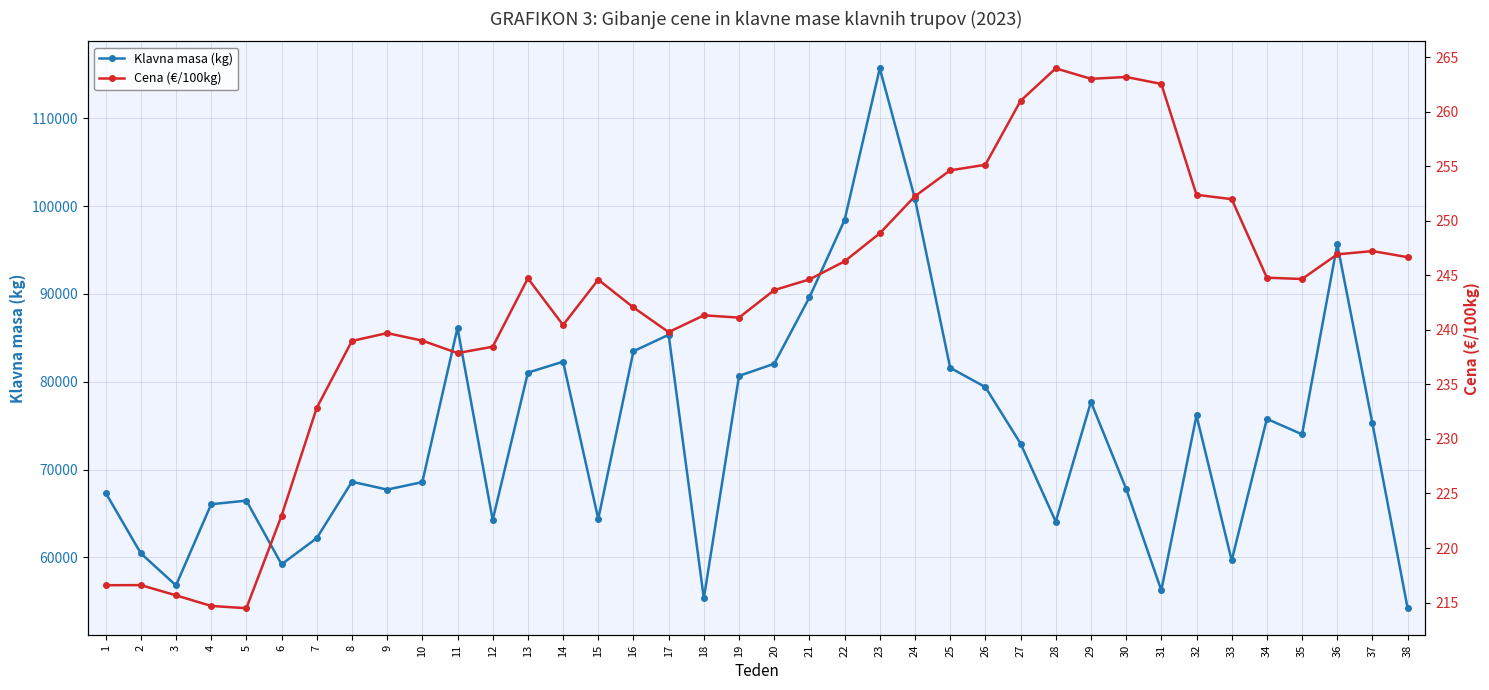

Reading left to right, extract all data points from this chart.

Klavna masa (kg): 1=67372.0	2=60475.0	3=56821.0	4=66062.0	5=66470.0	6=59223.0	7=62200.0	8=68623.0	9=67726.0	10=68581.0	11=86137.0	12=64272.0	13=81041.0	14=82287.0	15=64393.0	16=83478.0	17=85347.0	18=55359.0	19=80671.0	20=82052.0	21=89608.0	22=98410.0	23=115678.0	24=100818.0	25=81593.0	26=79396.0	27=72971.0	28=64084.0	29=77711.0	30=67820.0	31=56261.0	32=76162.0	33=59665.0	34=75777.0	35=74018.0	36=95645.0	37=75252.0	38=54223.0
Cena (€/100kg): 1=216.6	2=216.6	3=215.7	4=214.7	5=214.5	6=223.0	7=232.8	8=239.0	9=239.7	10=239.0	11=237.9	12=238.4	13=244.7	14=240.4	15=244.6	16=242.1	17=239.8	18=241.3	19=241.1	20=243.6	21=244.6	22=246.3	23=248.8	24=252.2	25=254.6	26=255.1	27=261.0	28=264.0	29=263.0	30=263.2	31=262.5	32=252.4	33=252.0	34=244.8	35=244.7	36=246.9	37=247.2	38=246.7